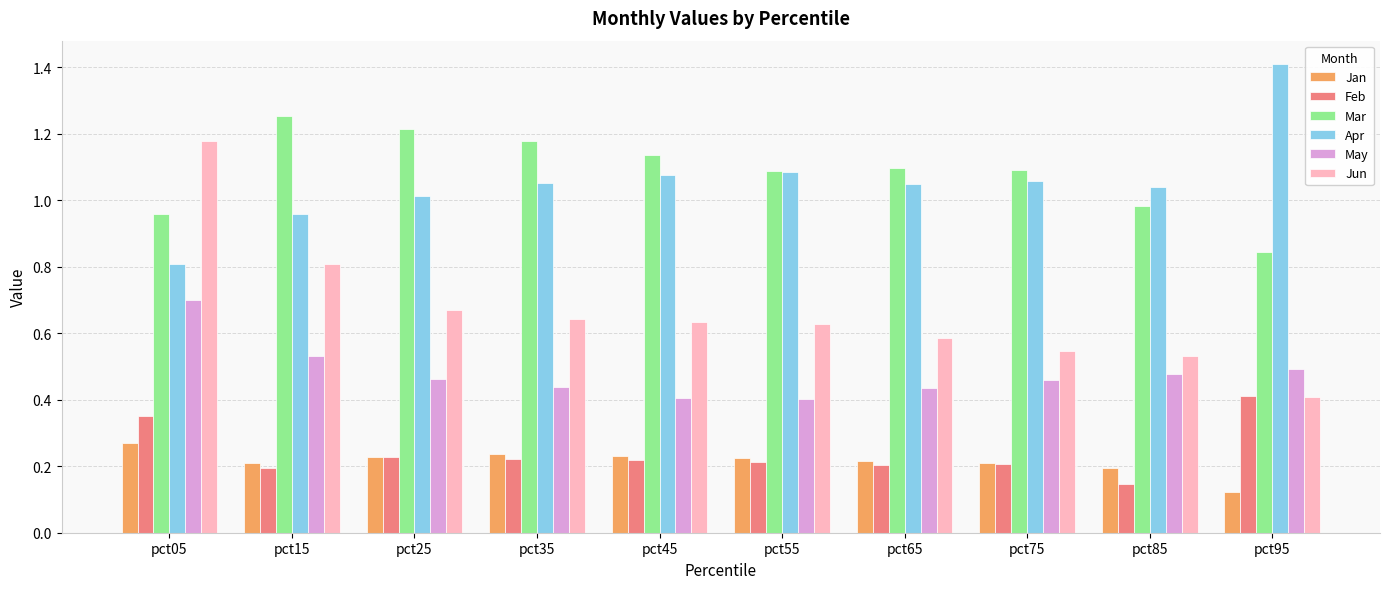

How many groups of bars are there?

10